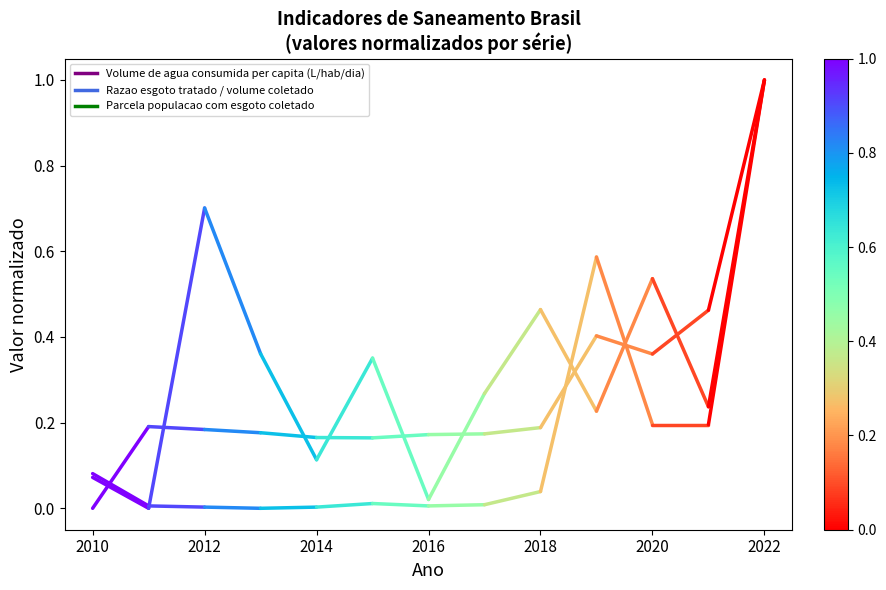

The Parcela populacao com esgoto coletado series shows 0.0 at 2010. True or false?

False